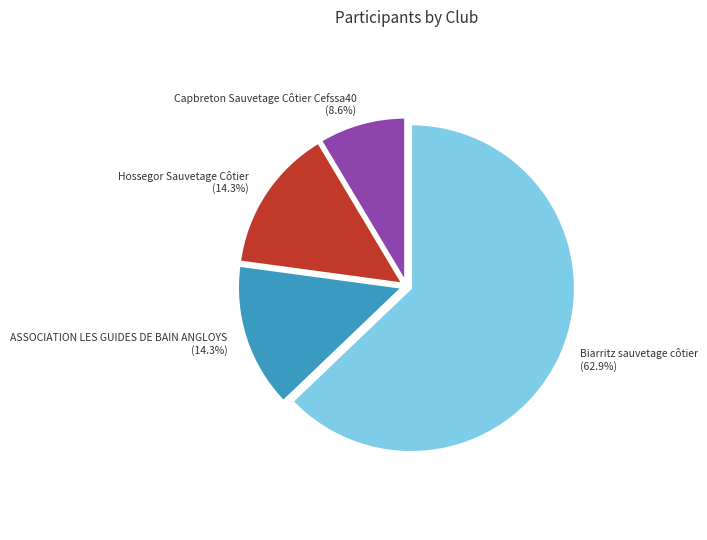

Is there any slice that represents more than half of the pie?

Yes